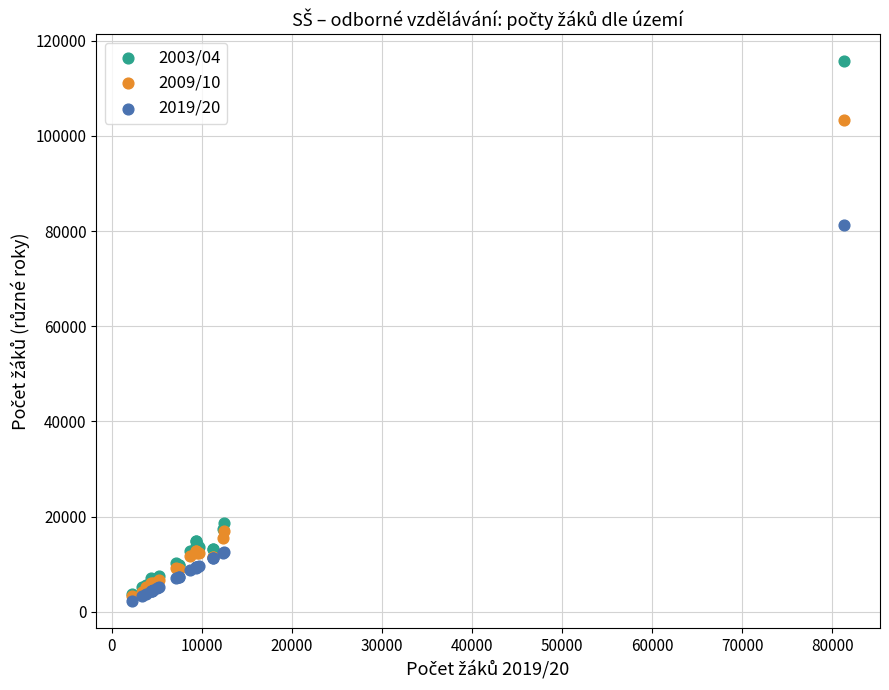

What are all the series names shown in the legend?

2003/04, 2009/10, 2019/20